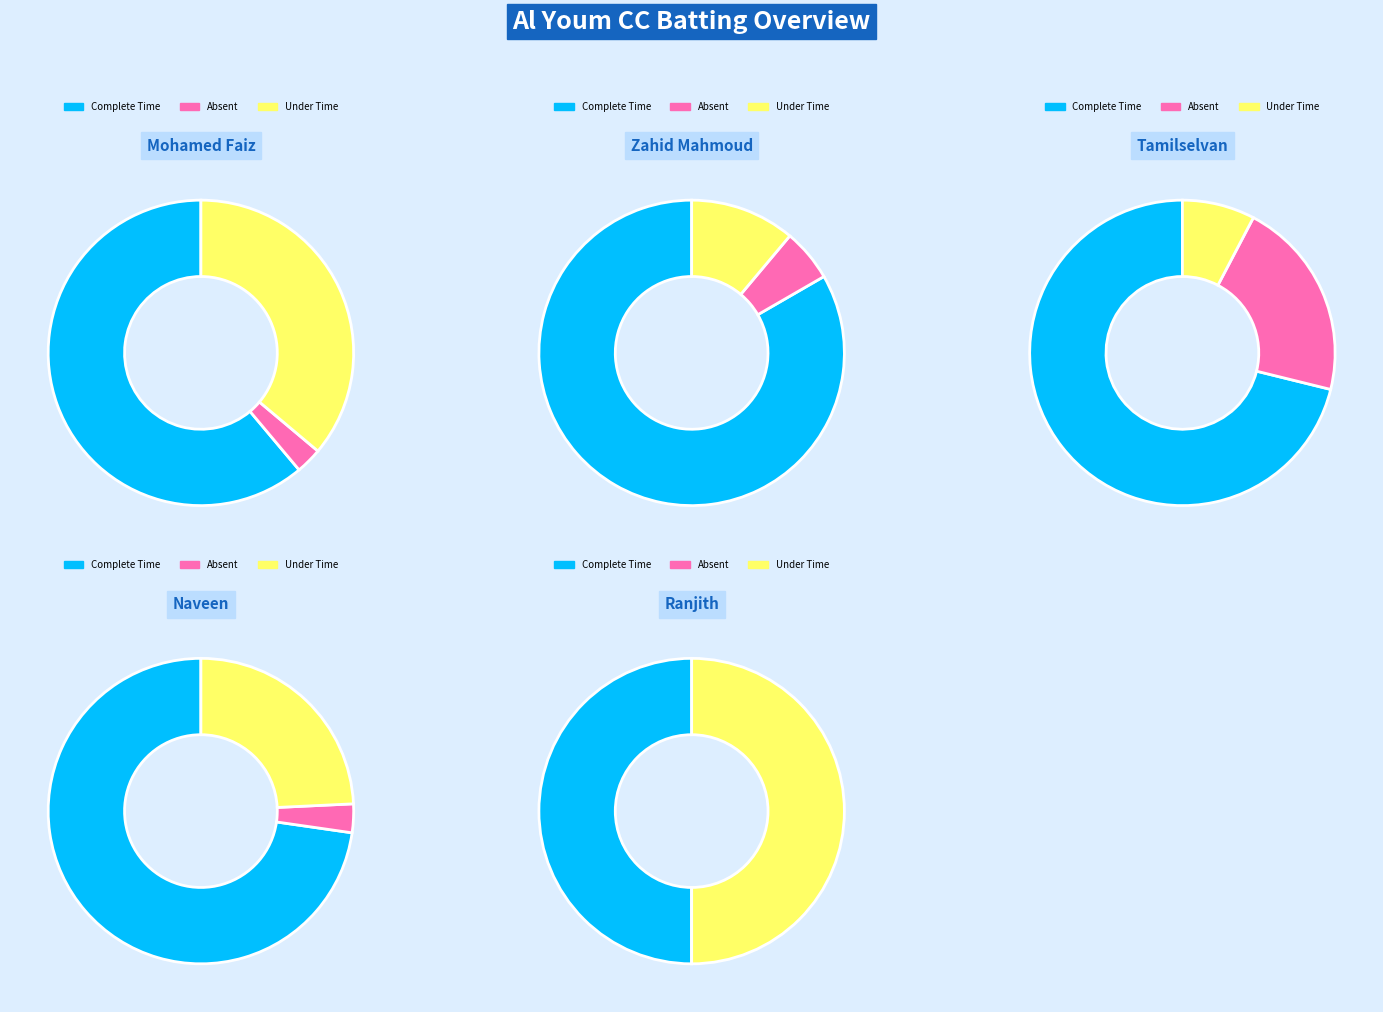

What is the largest slice in the pie chart?

Zahid Mahmoud